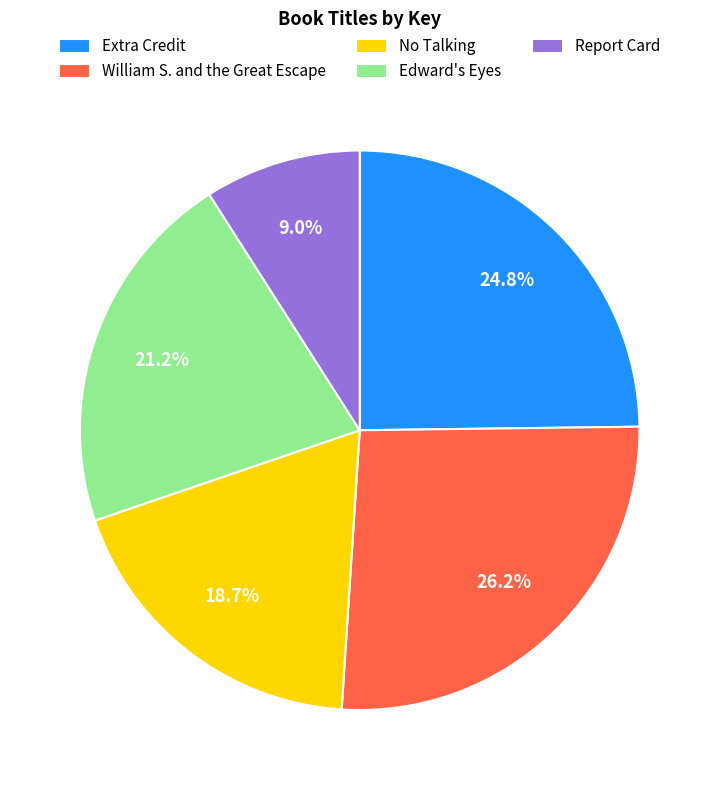

What percentage do Report Card and Extra Credit together represent?

33.8%